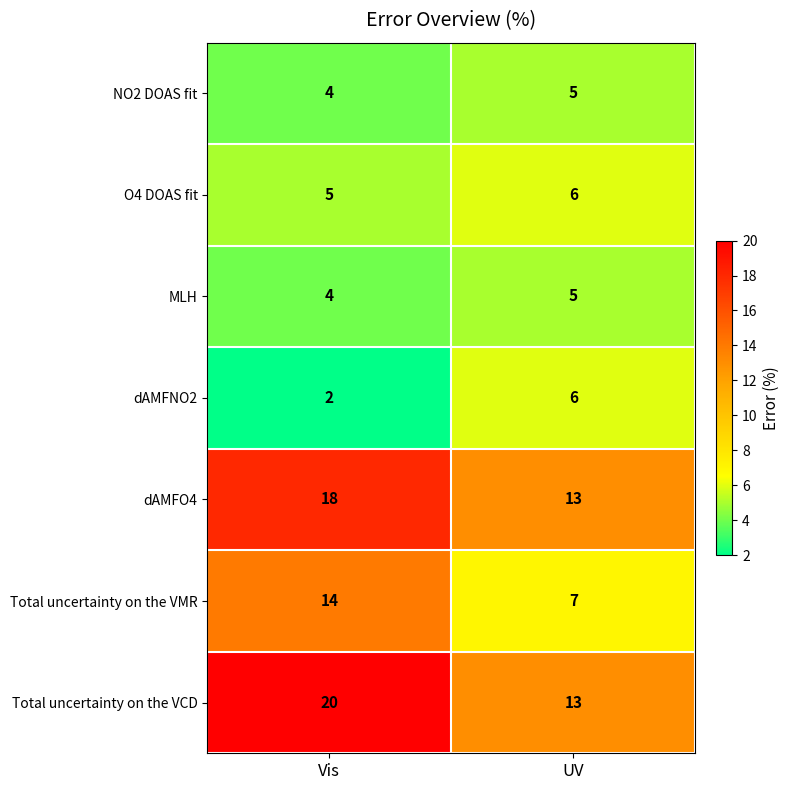

Is it true that O4 DOAS fit equals 9 at UV?

False